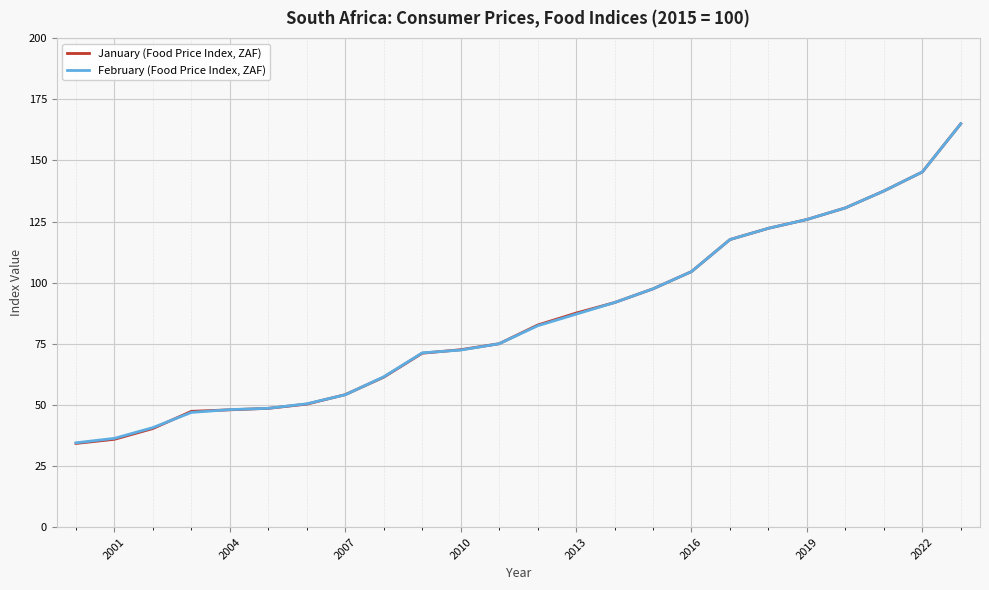

The value of January (Food Price Index, ZAF) at 2007 is 22.4. True or false?

False